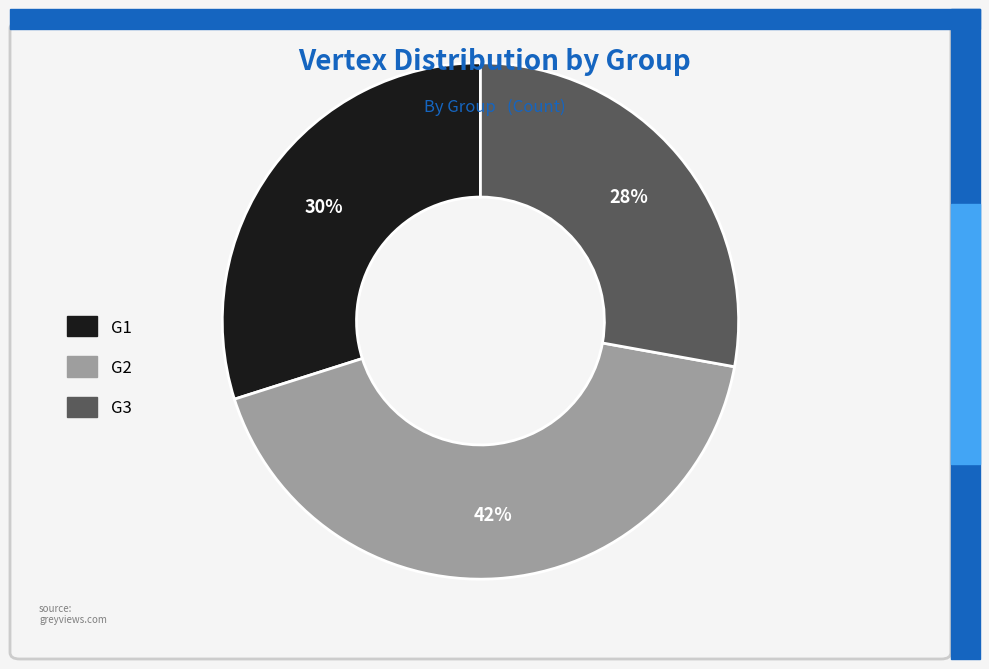

Combined, do G1 and G3 account for over 50%?

Yes